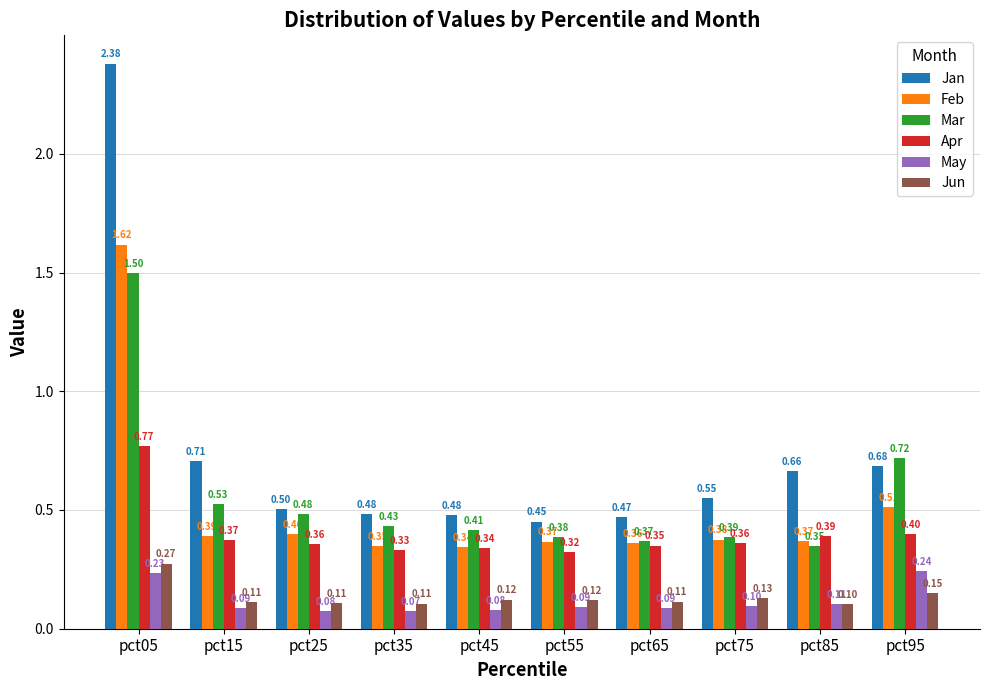

Which category has the highest value in the Jan series?

pct05